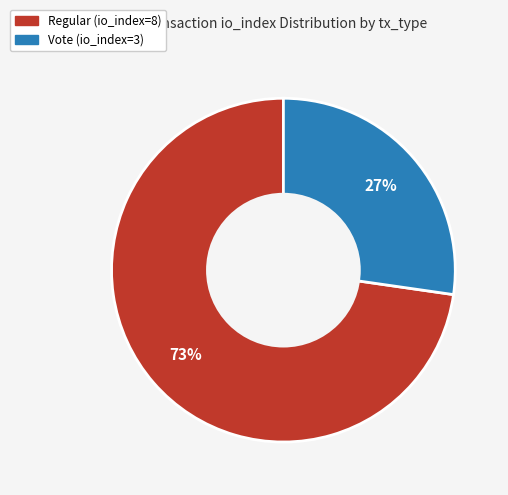

Is the sum of Vote (io_index=3) and Regular (io_index=8) greater than half?

Yes